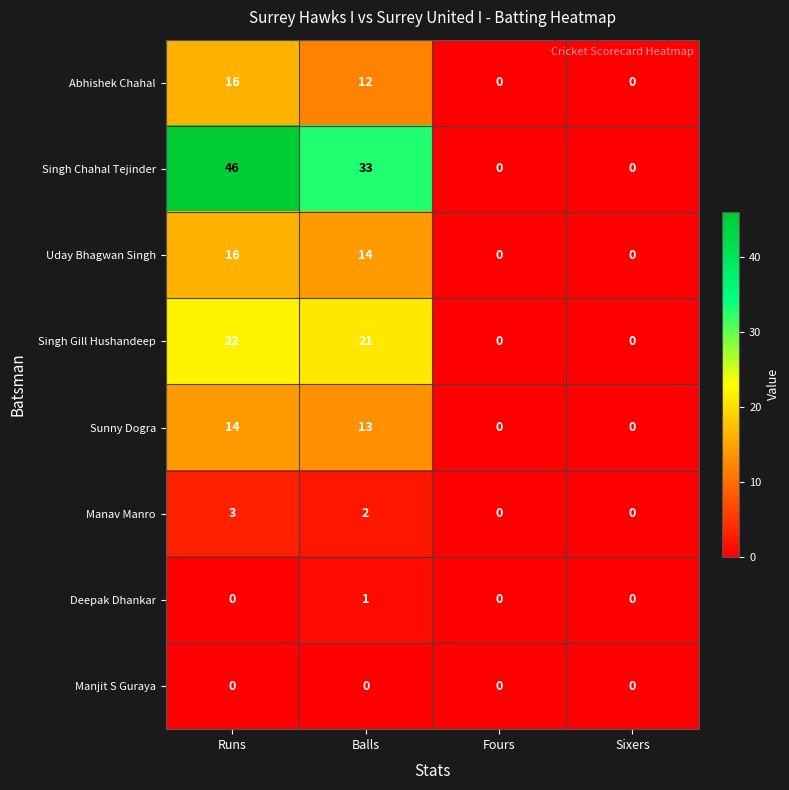

The value of Uday Bhagwan Singh at Fours is 6. True or false?

False